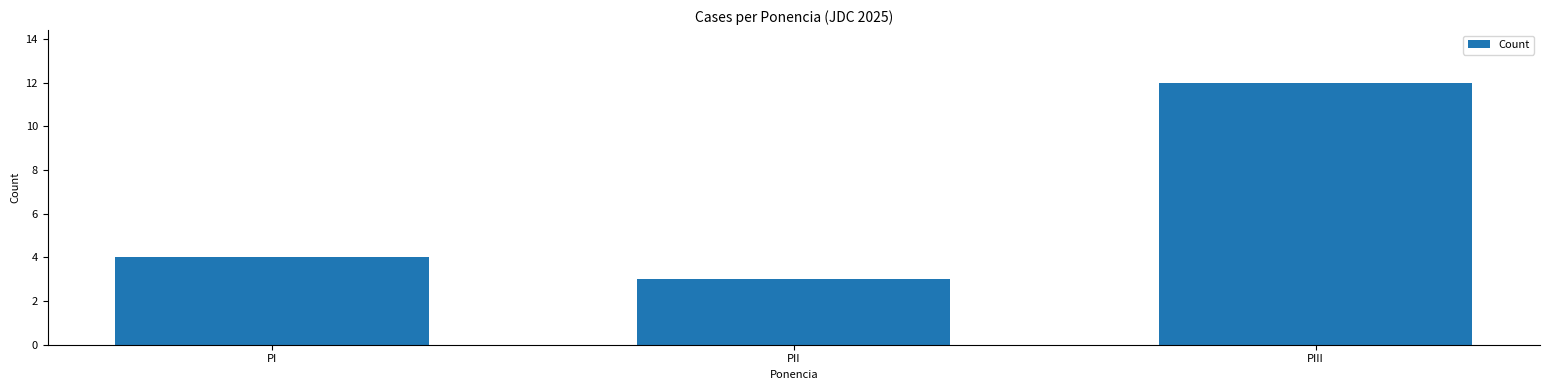

Reading right to left, extract all data points from this chart.

12	3	4